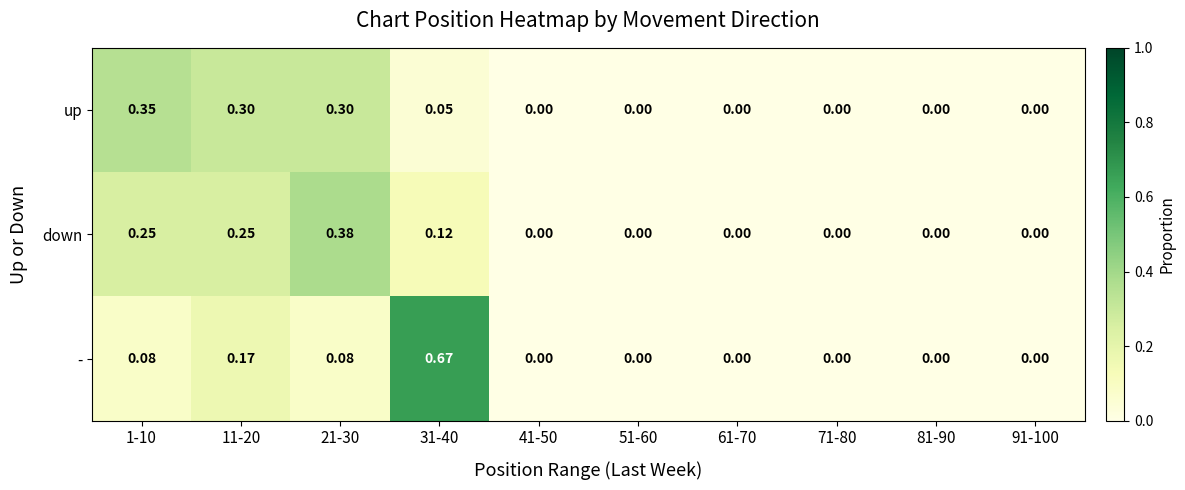

Rank the series by their maximum value, from lowest to highest.

up, down, -